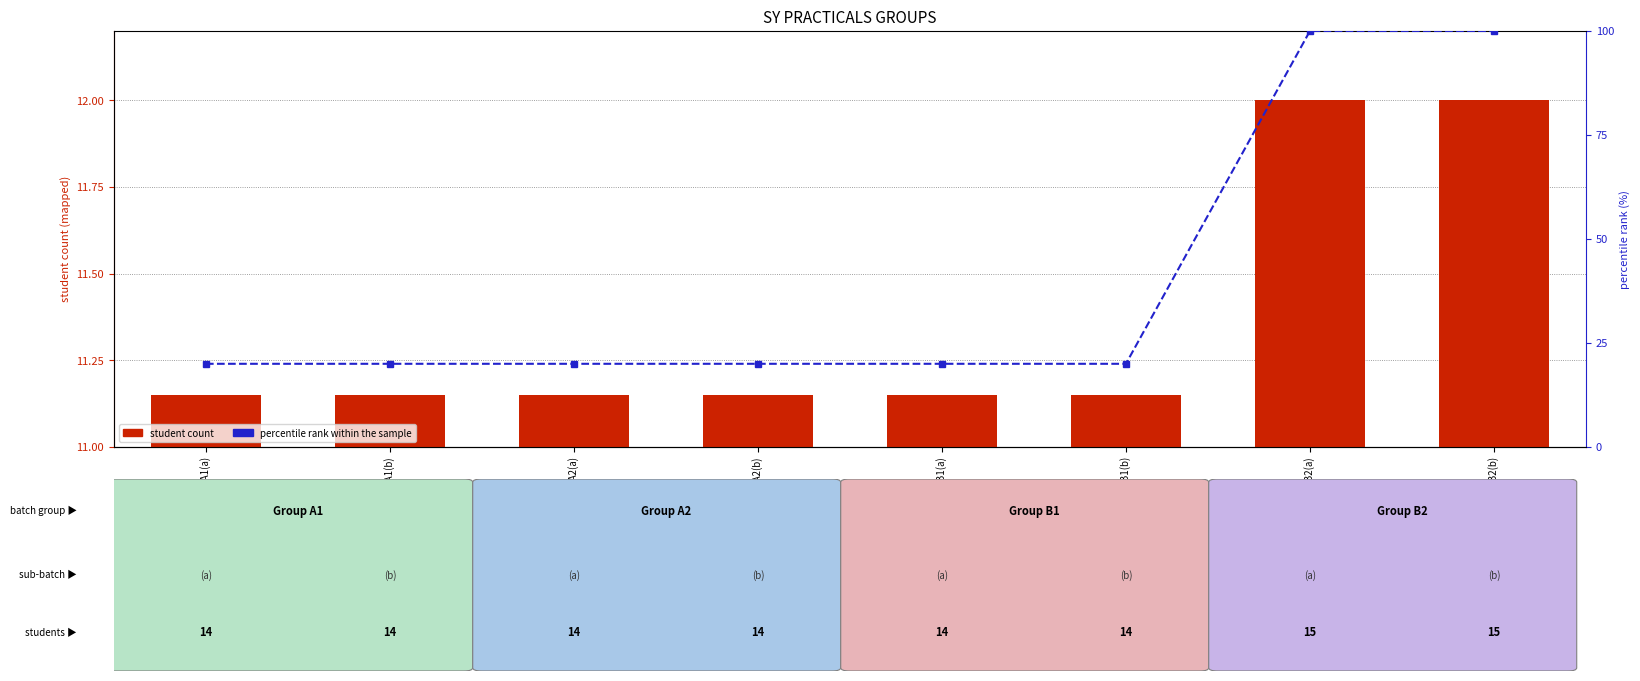

Which label corresponds to the smallest value in the chart?

BATCH A1(a)